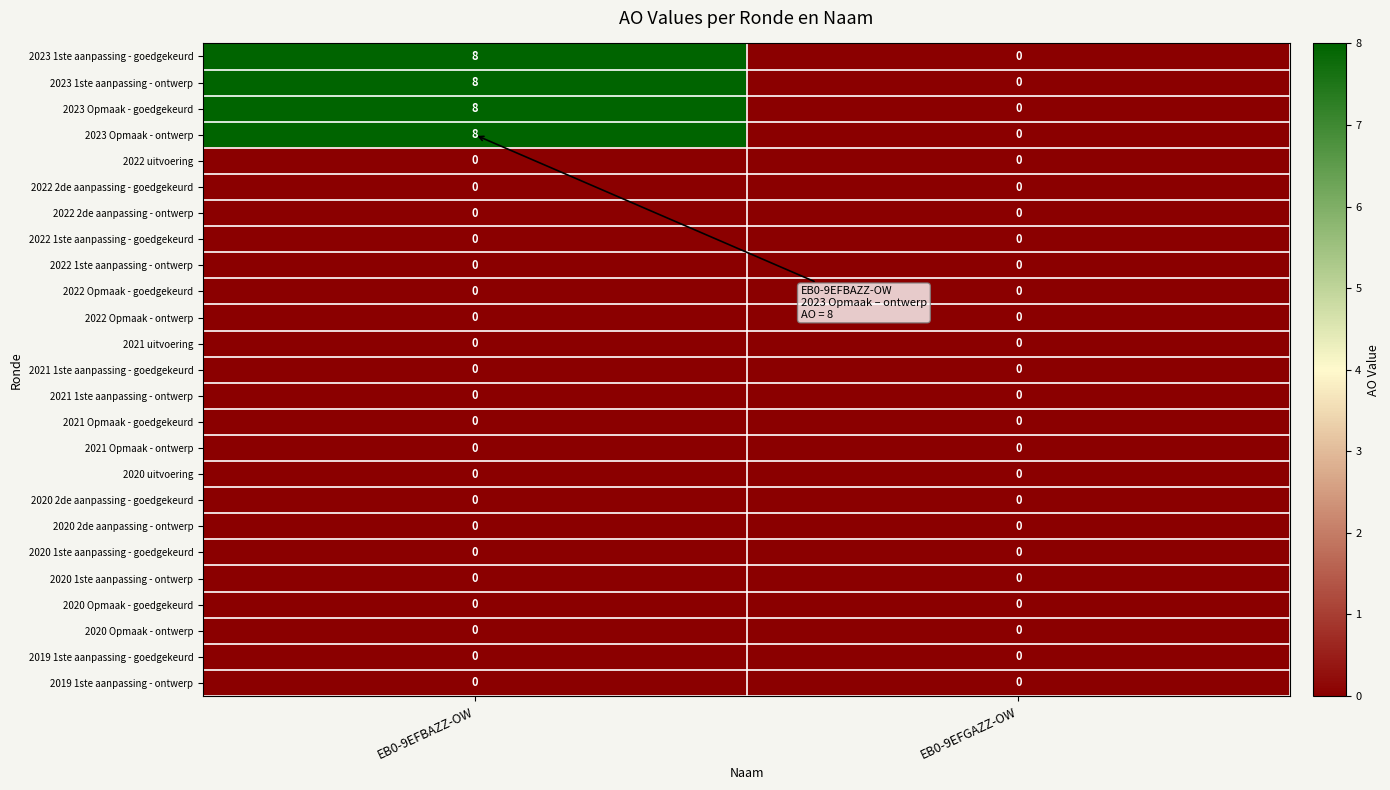

How many series are shown in this chart?

25